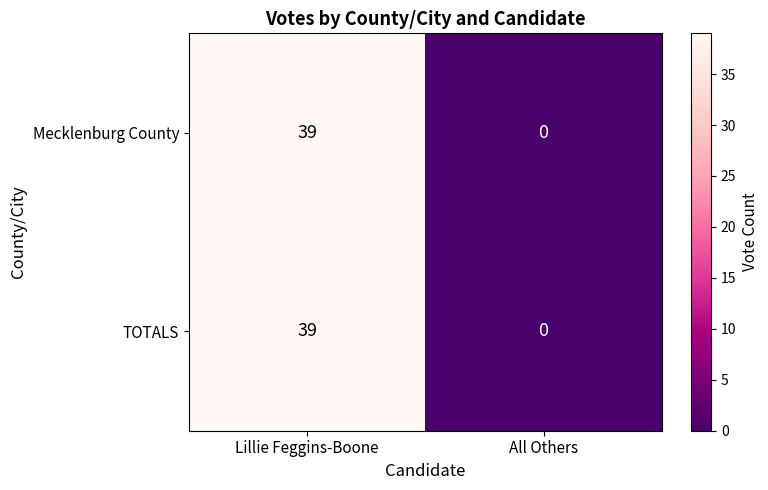

What is the difference between the Mecklenburg County values at All Others and Lillie Feggins-Boone?

39